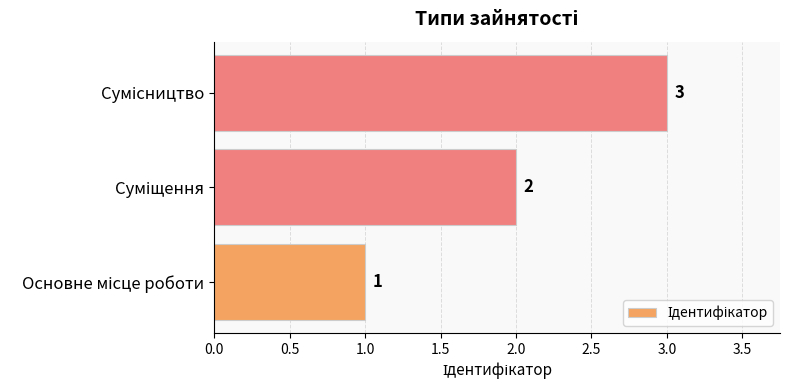

What is the sum of all values?

6